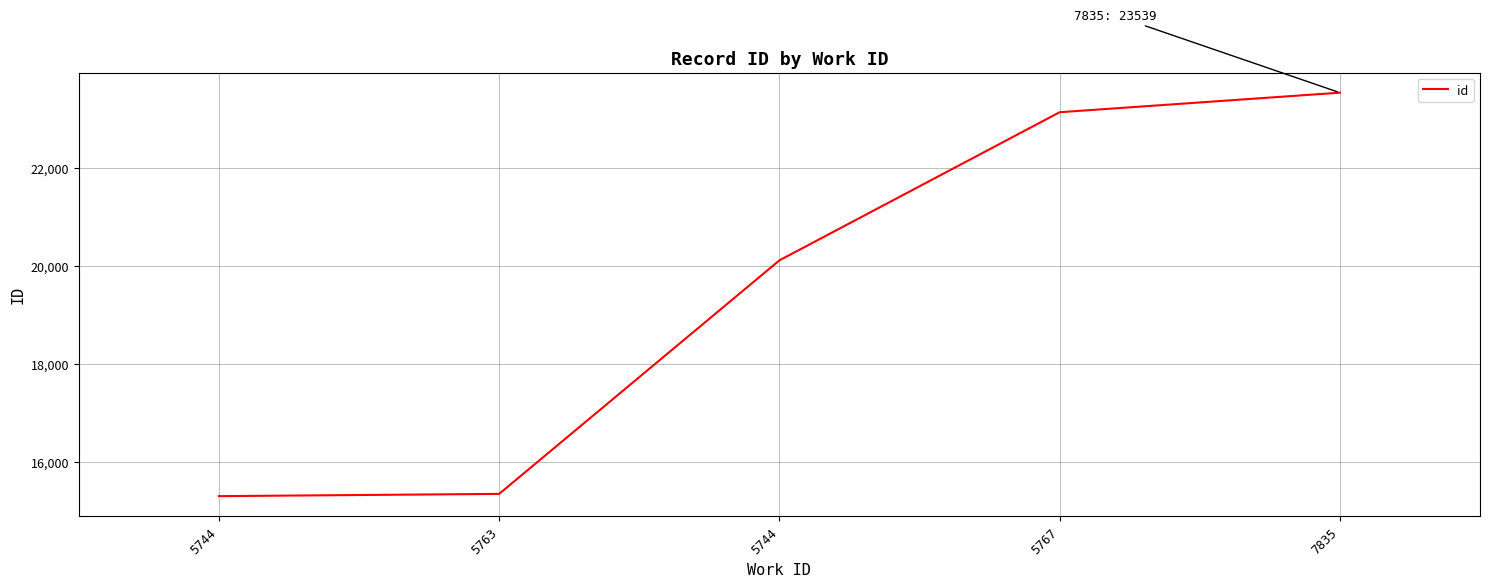

What is the change in value from 5744 to 5763?

+46